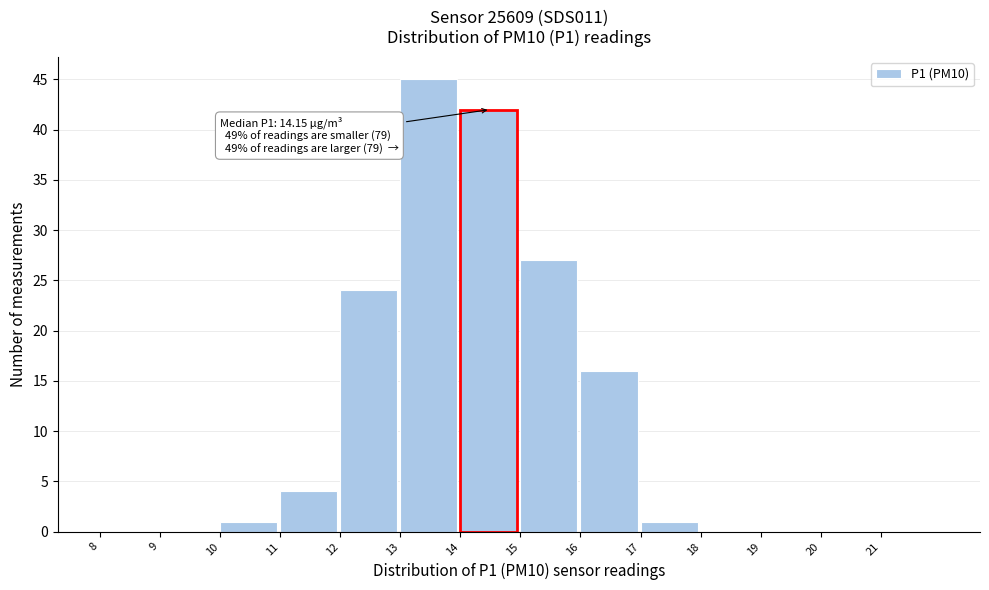

Over which range of the x-axis is the bar tallest?

13 to 14